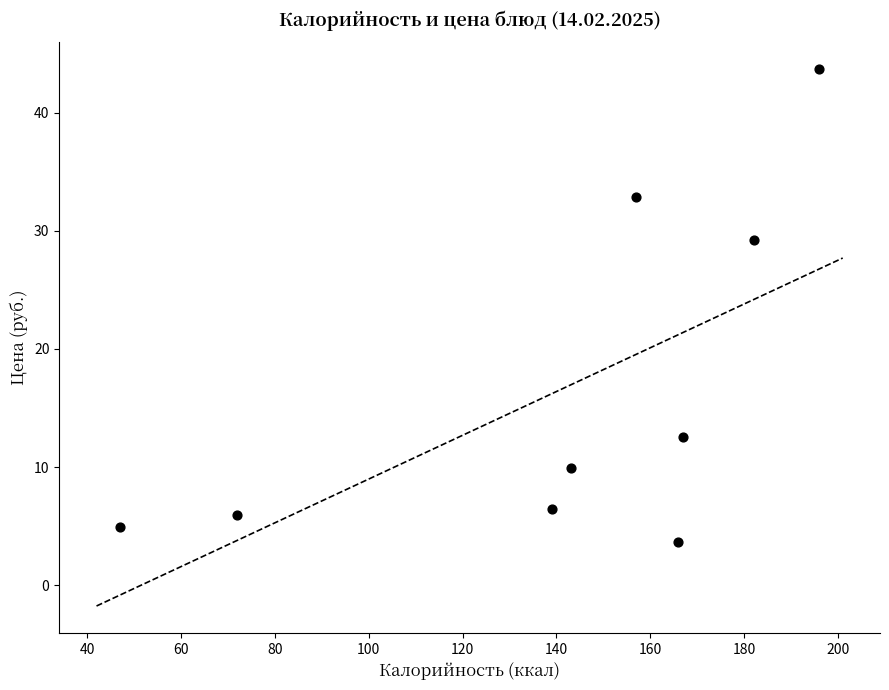

What is the range of Y values (max minus min)?

40.0